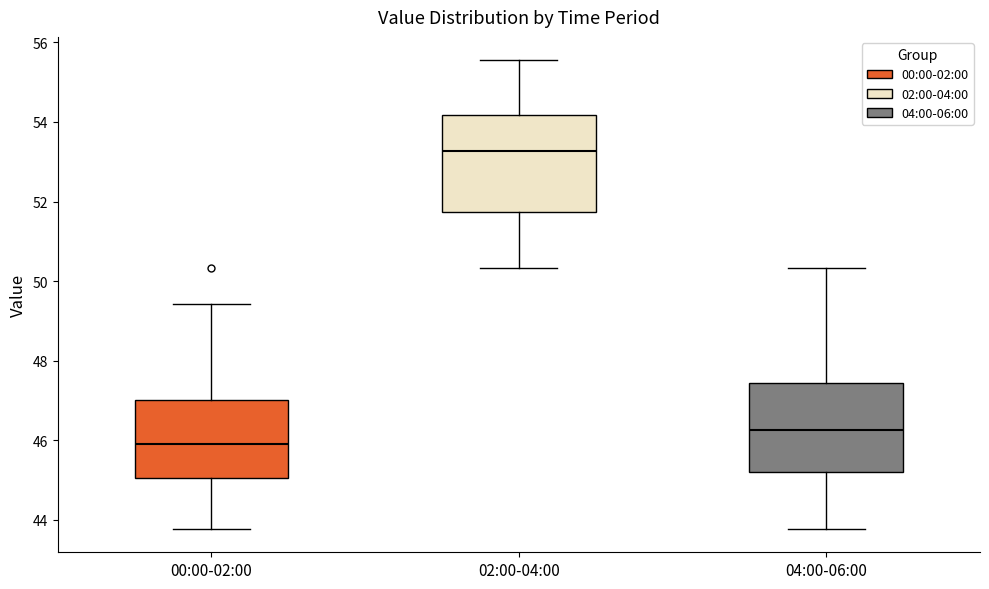

Reading left to right, transcribe this box plot: for each box, give where its median line is, the range the box spans, and where its two whiskers end, as read against the y-axis. The values are not printed on the chart, so give them approximately, as read against the axis.

00:00-02:00: median 46.0, box 45.0 to 47.0, whiskers 43.8 to 49.4
02:00-04:00: median 53.2, box 51.8 to 54.2, whiskers 50.4 to 55.6
04:00-06:00: median 46.2, box 45.2 to 47.4, whiskers 43.8 to 50.4